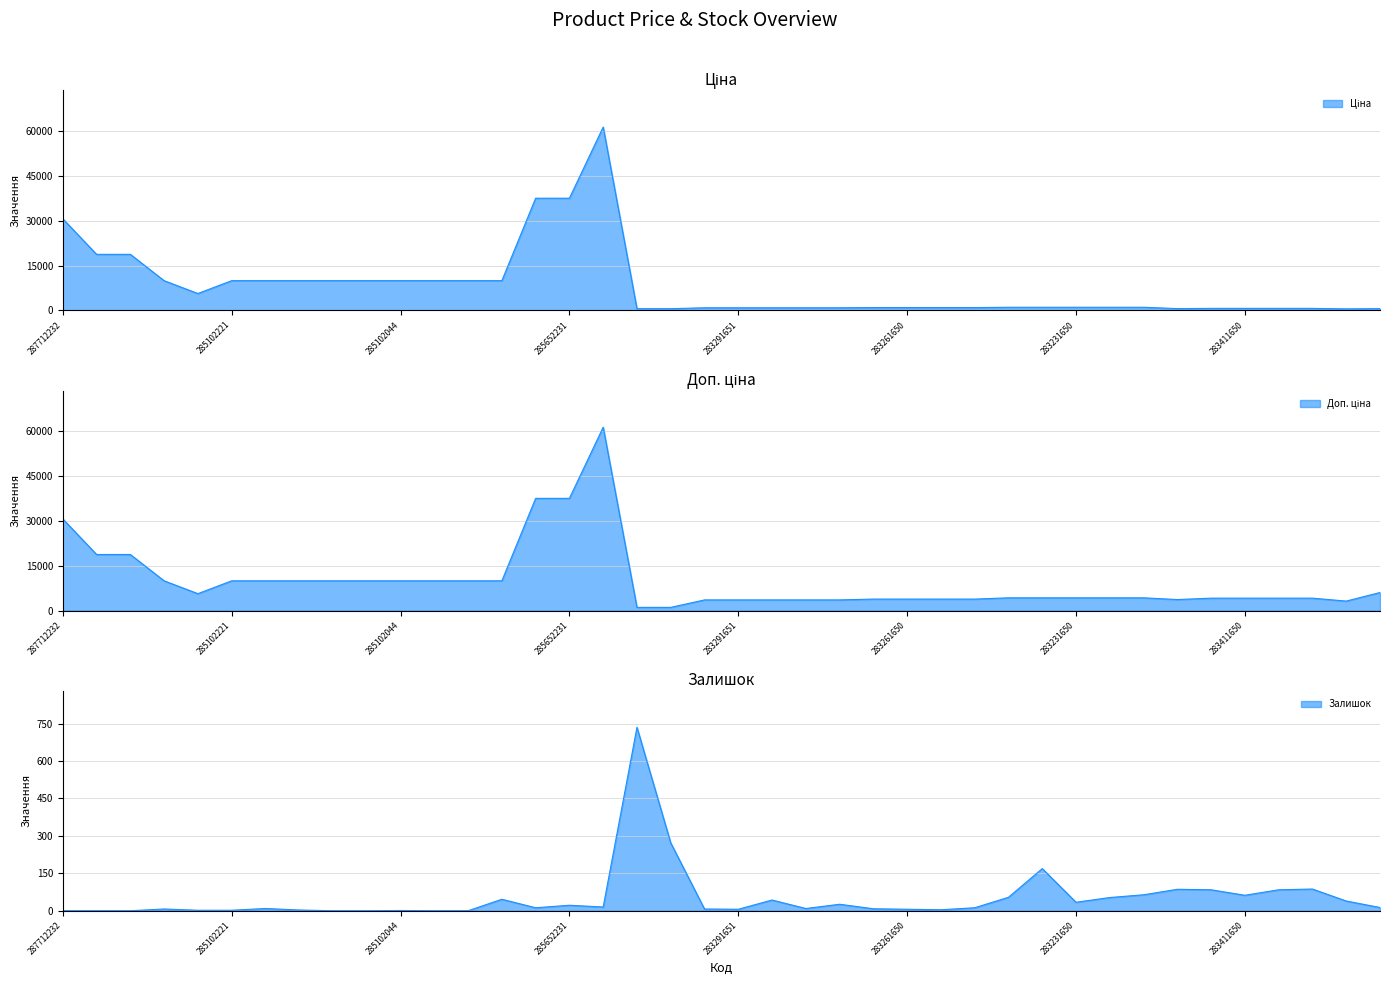

At which category does the chart reach its minimum across all series?

287712232